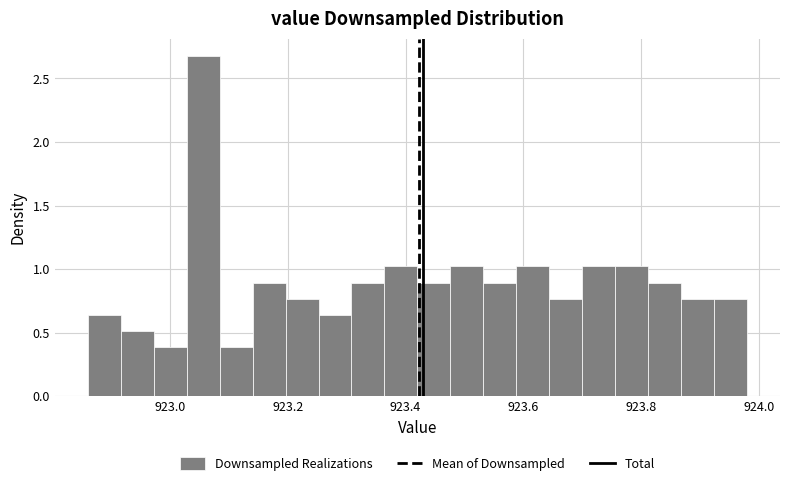

Read against the x-axis, roughly where is the centre of the tallest bar?

923.06